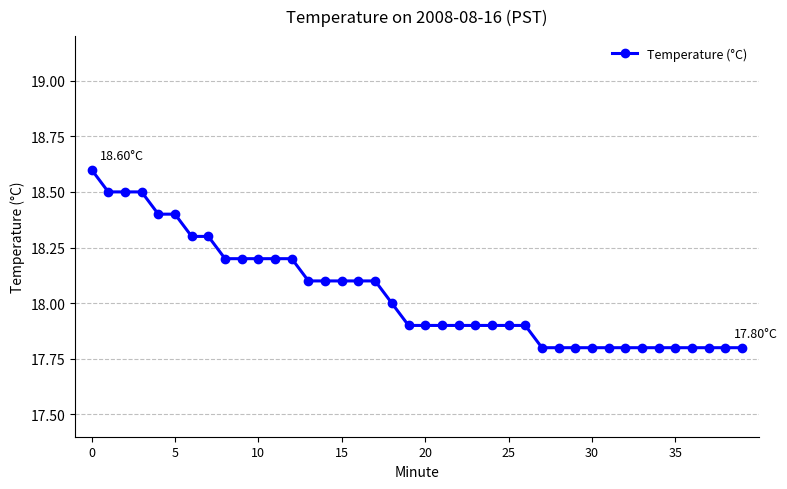

What is the sum of all values?

721.6